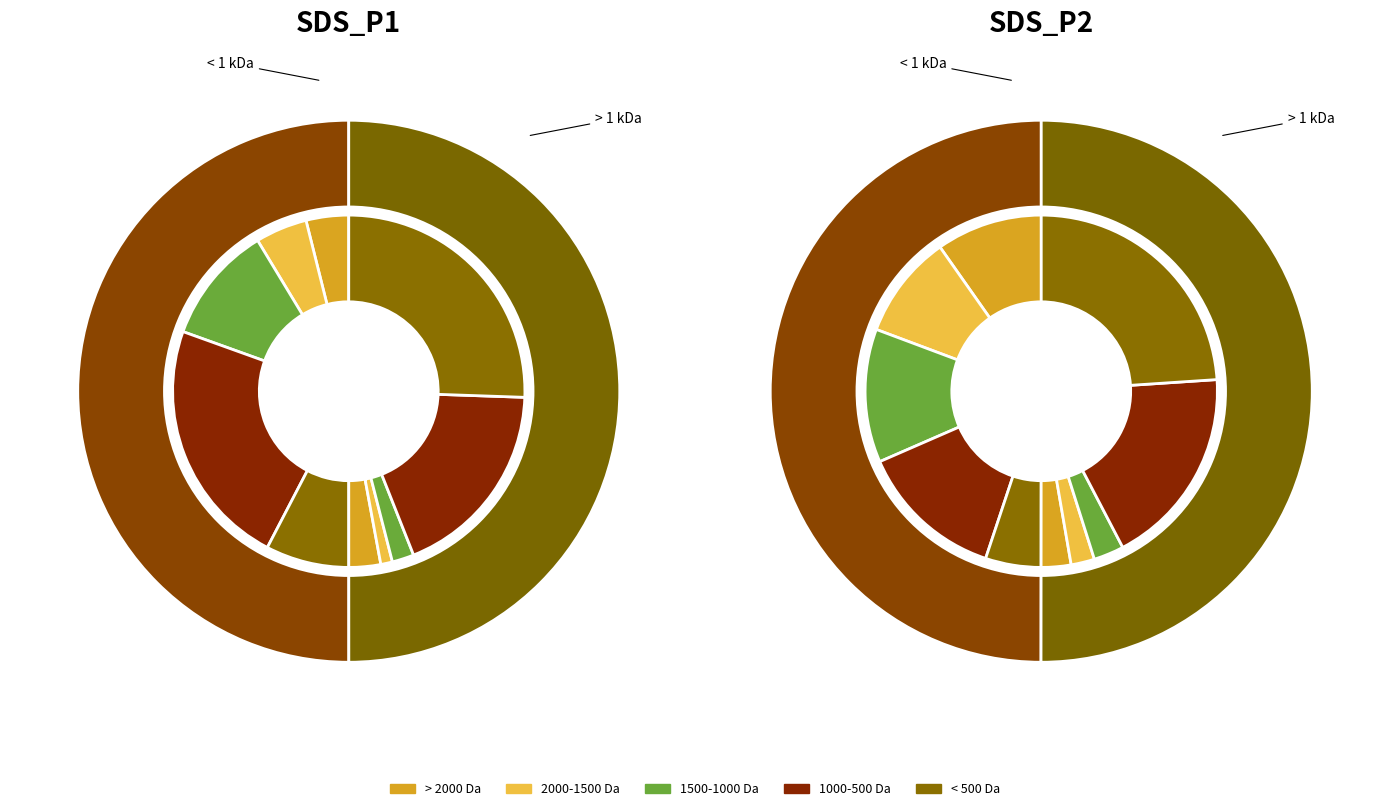

To the nearest percent, what percentage of the pie is 2?

18%